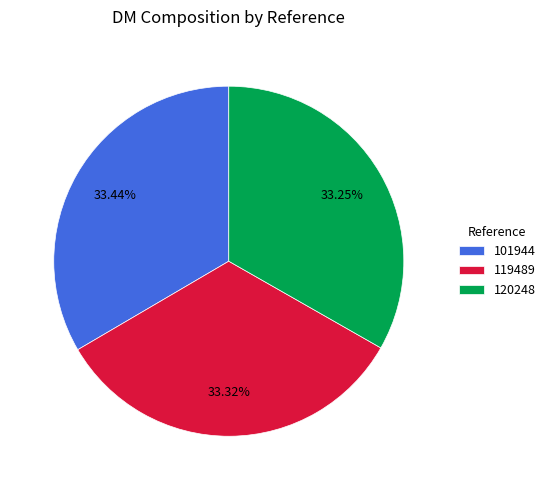

To the nearest percent, what is the average slice percentage?

33%